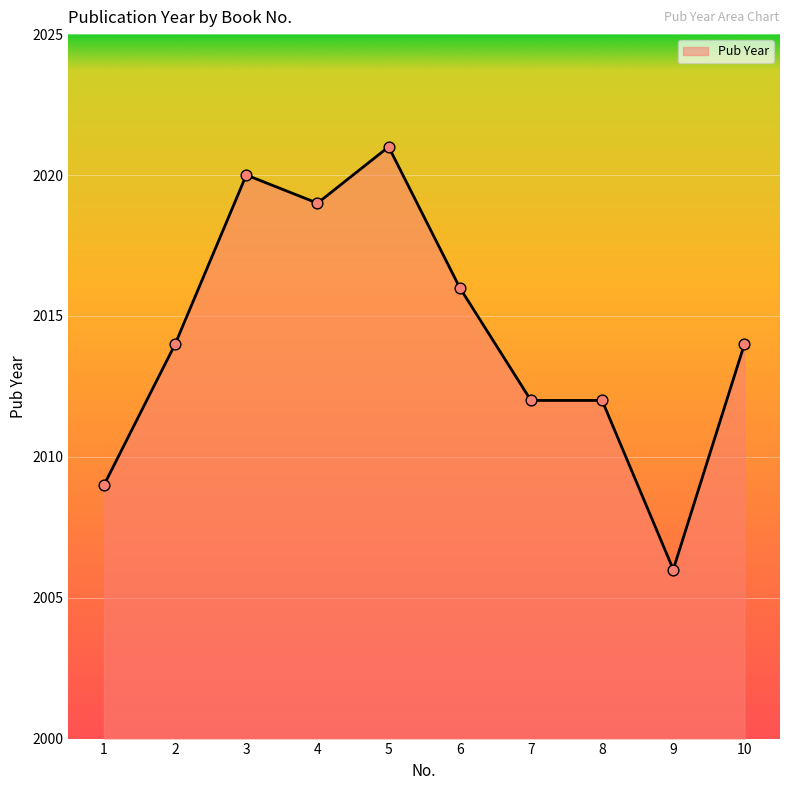

What is the change in value from 1 to 3?

+11